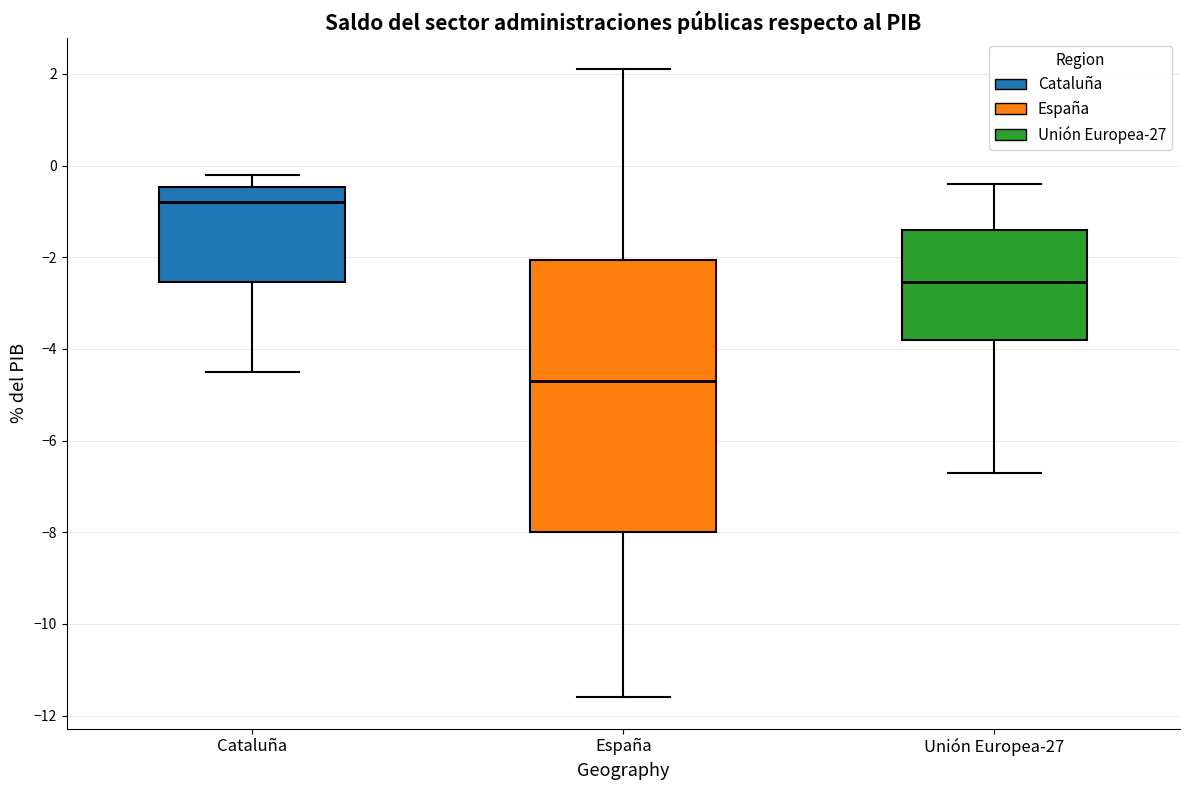

Comparing the boxes themselves (not the whiskers), which one is the tallest?

España